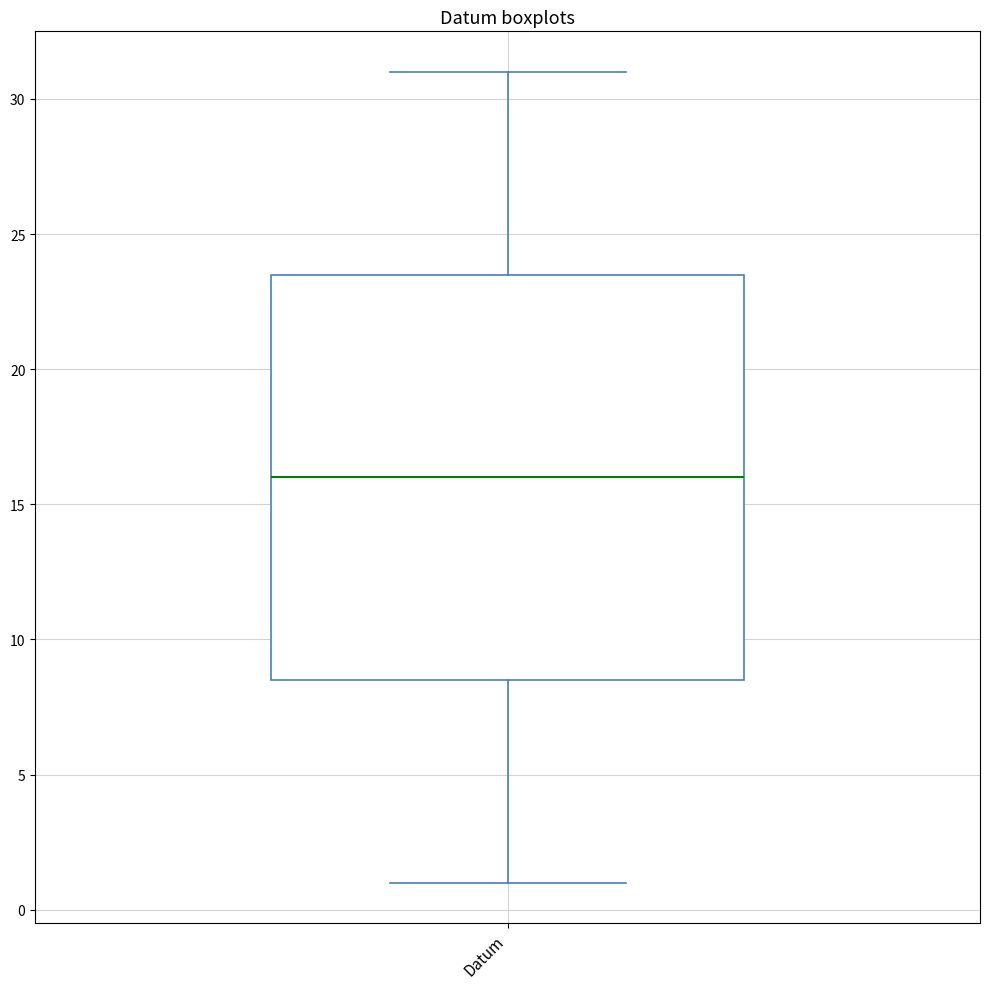

Where does the lower whisker of the box for Datum end on the y-axis? The values are not printed on the chart, so give them approximately, as read against the axis.

1.0